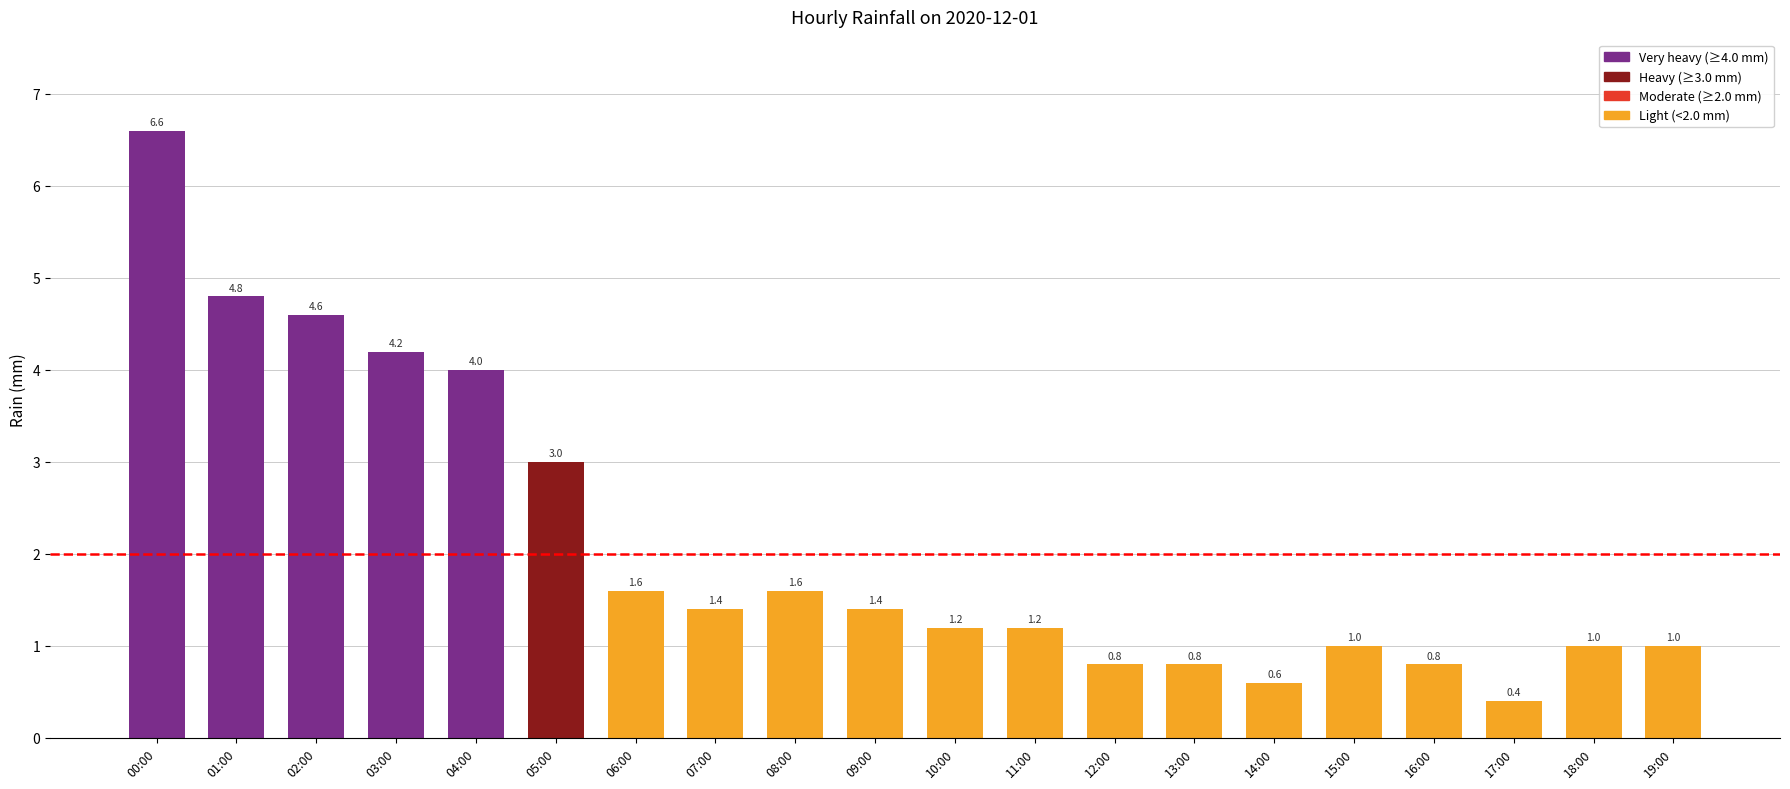

What is the approximate value at 12:00?

0.8